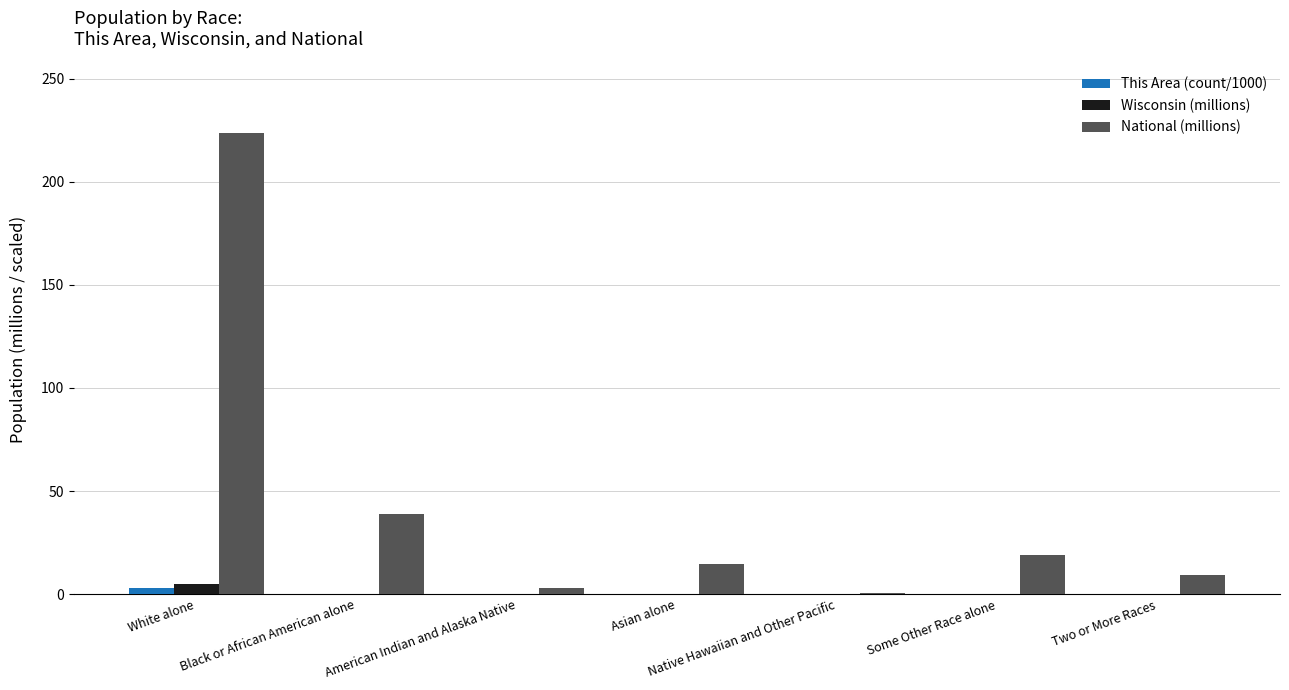

The National (millions) series shows 223.6 at White alone. True or false?

True